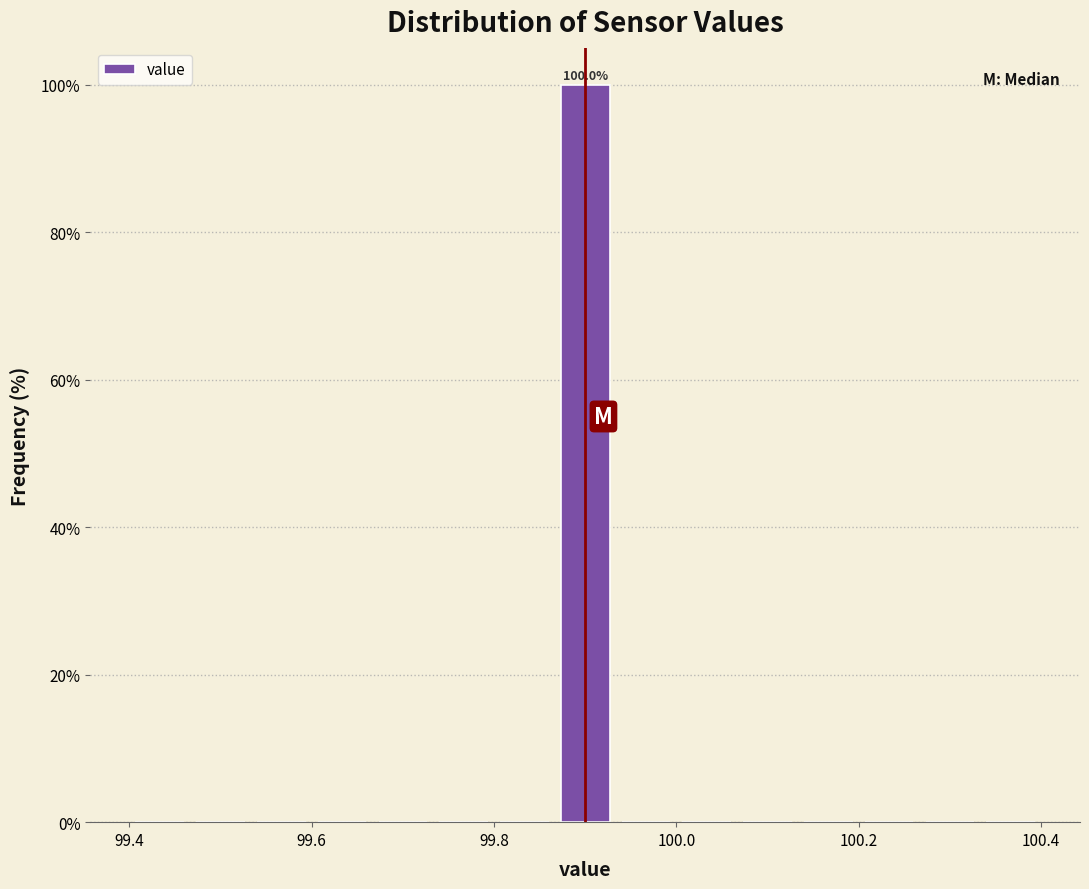

Read against the x-axis, roughly where is the centre of the tallest bar?

99.90